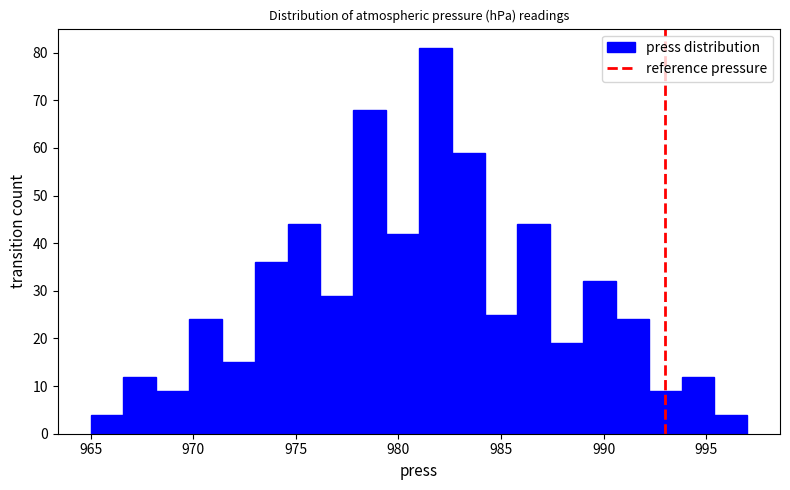

Read against the x-axis, roughly where is the centre of the tallest bar?

982.0